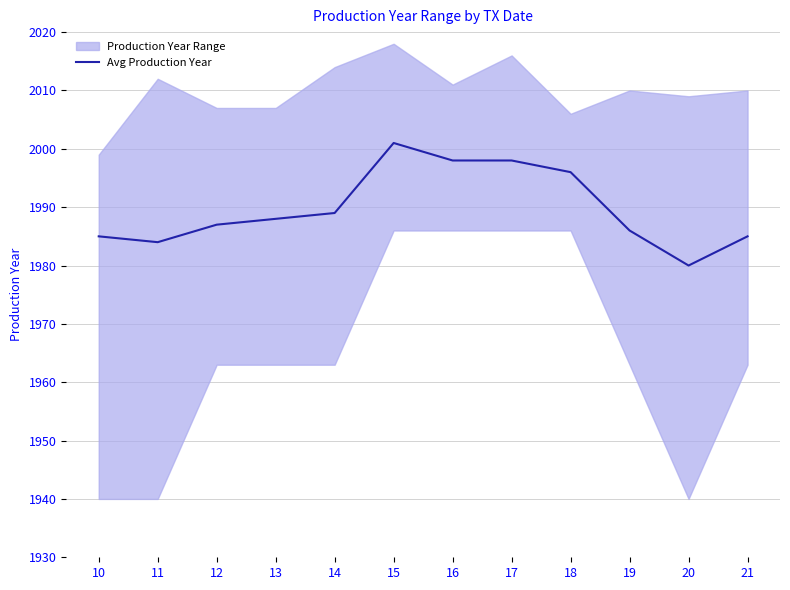

True or false: the data shows 2626 at 10.

False